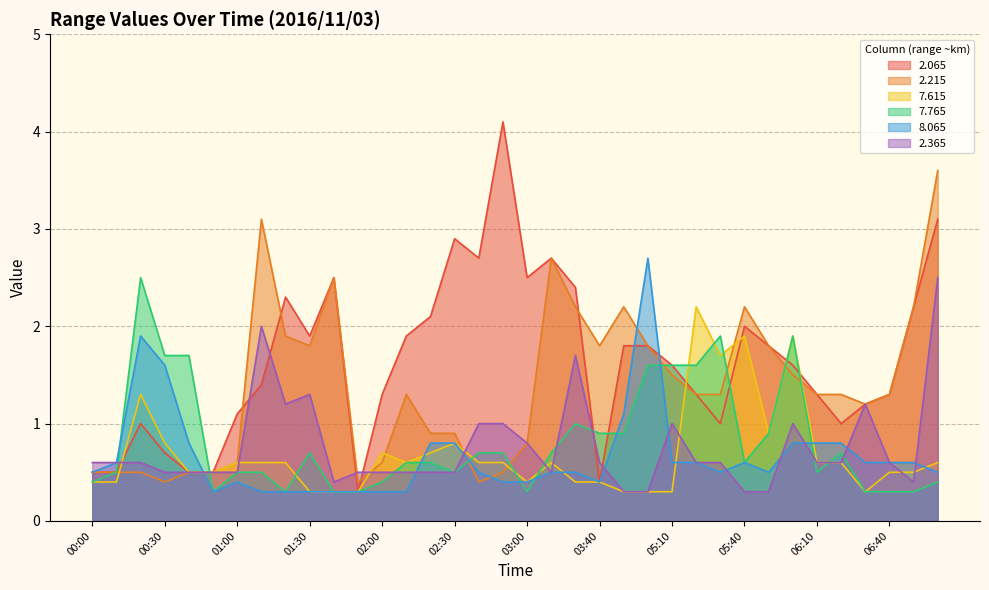

Where is the first local minimum for   2.365?

01:20